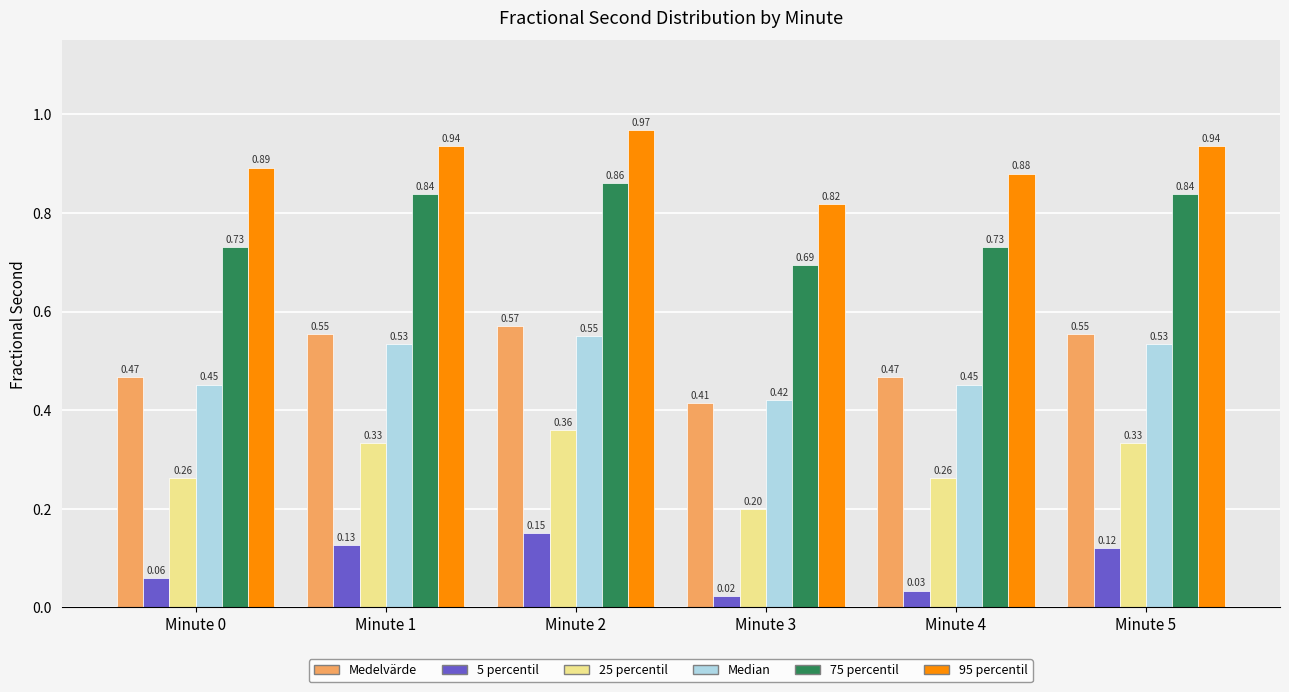

Which series has the largest total across all categories?

95 percentil